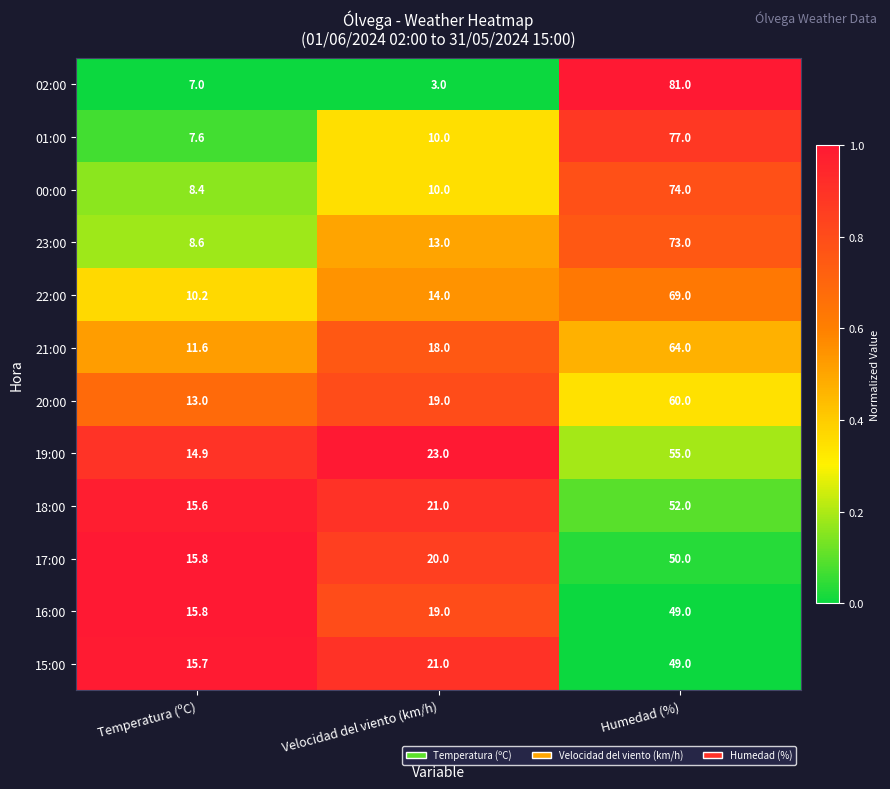

Rank the categories by 21:00 value from highest to lowest.

Humedad (%), Velocidad del viento (km/h), Temperatura (ºC)